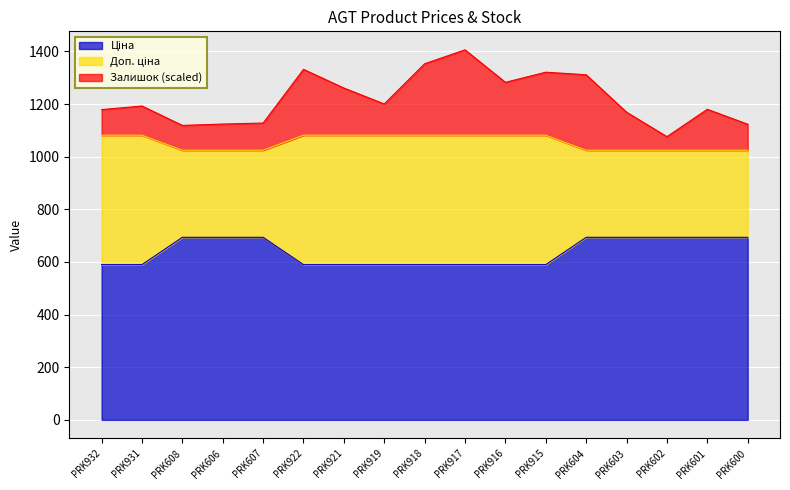

What value does the Ціна series have at PRK932?

589.9